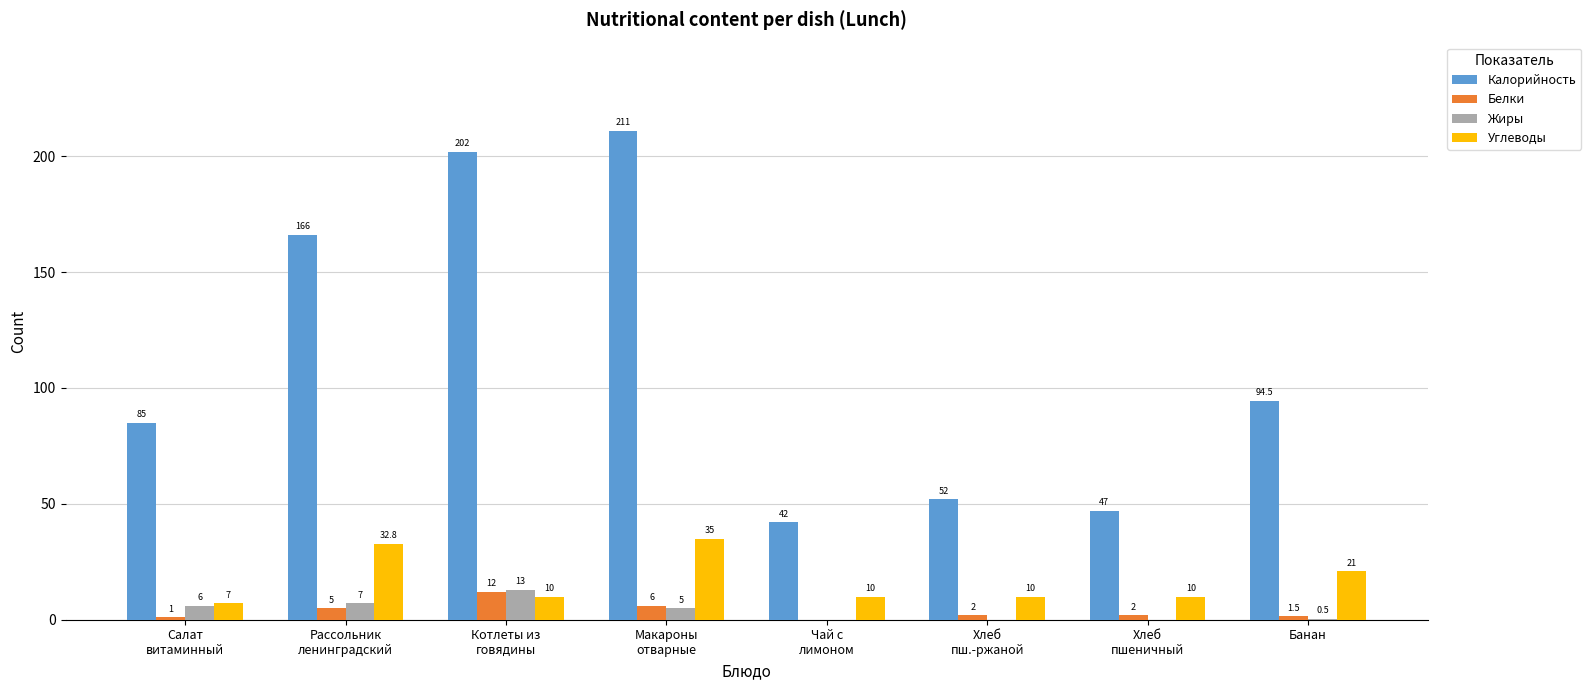

What is the spread (max minus min) of values at Салат
витаминный?

84.0